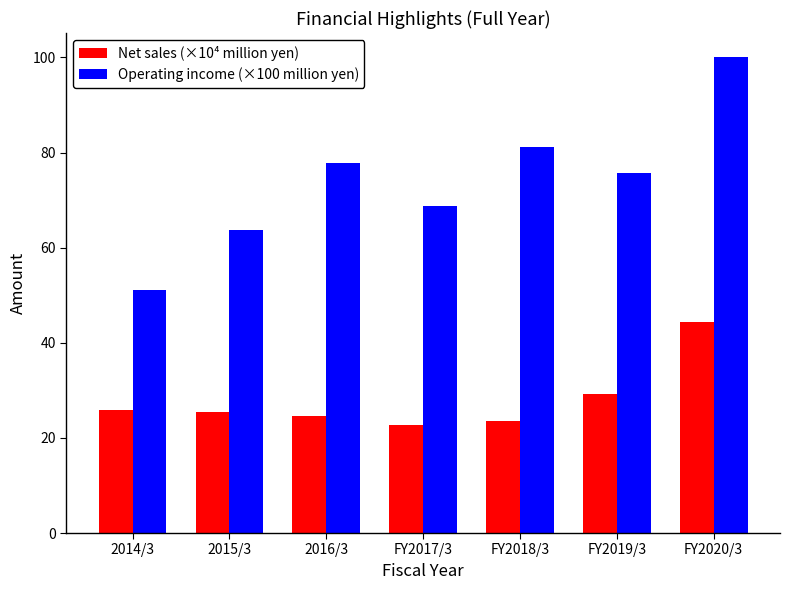

What is the difference between the second highest and minimum values in the Net sales (×10⁴ million yen) series?

6.6